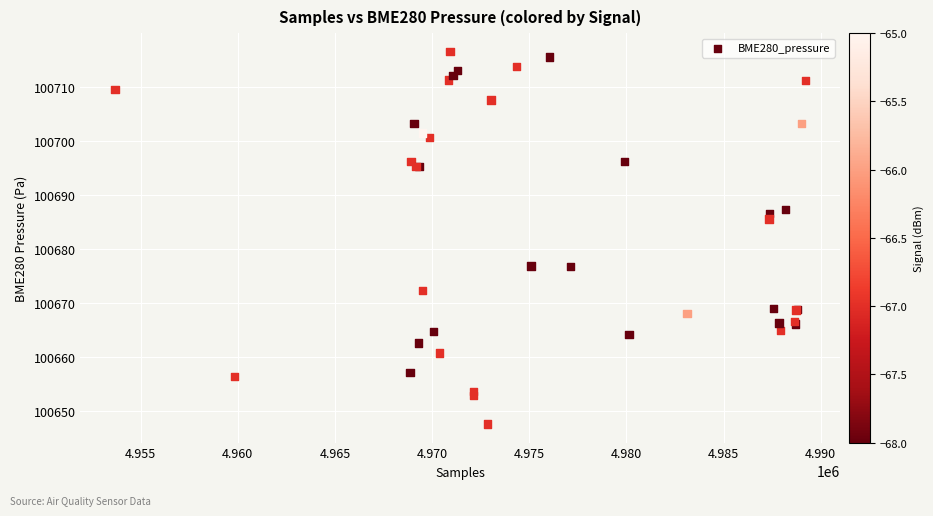

What Y value in the scatter plot is closest to 100682?

100685.6